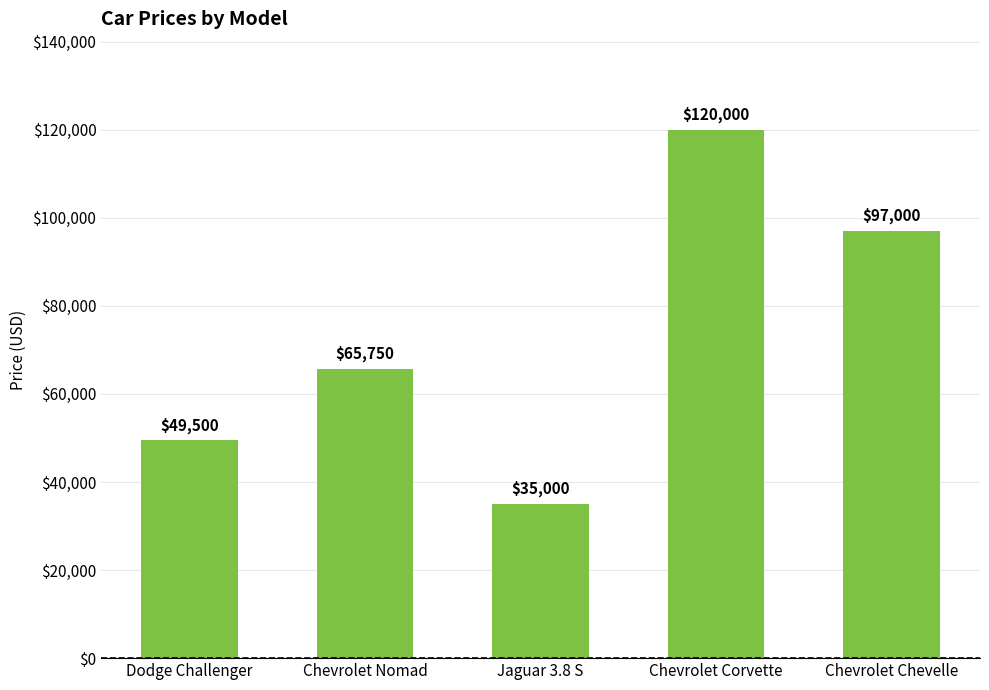

Which label corresponds to the largest value in the chart?

Chevrolet Corvette